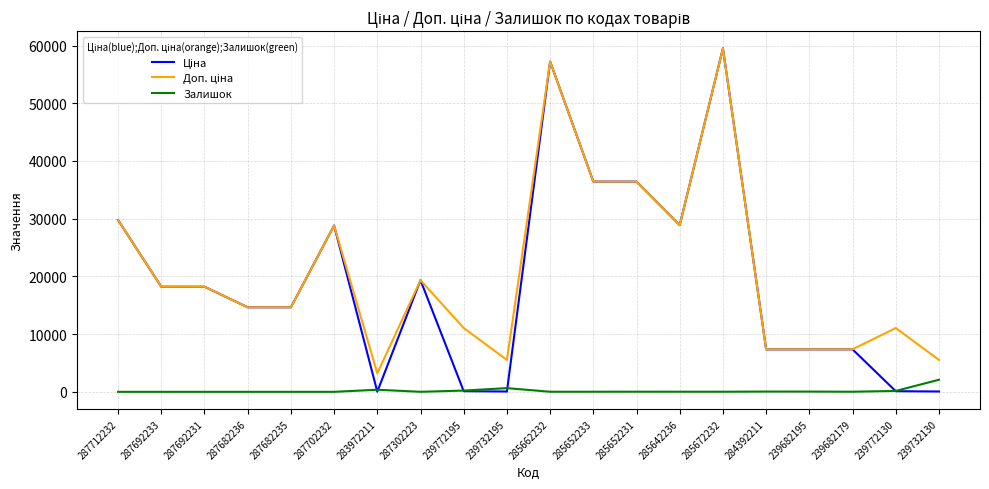

Is it true that Залишок equals 218.0 at 239772195?

True